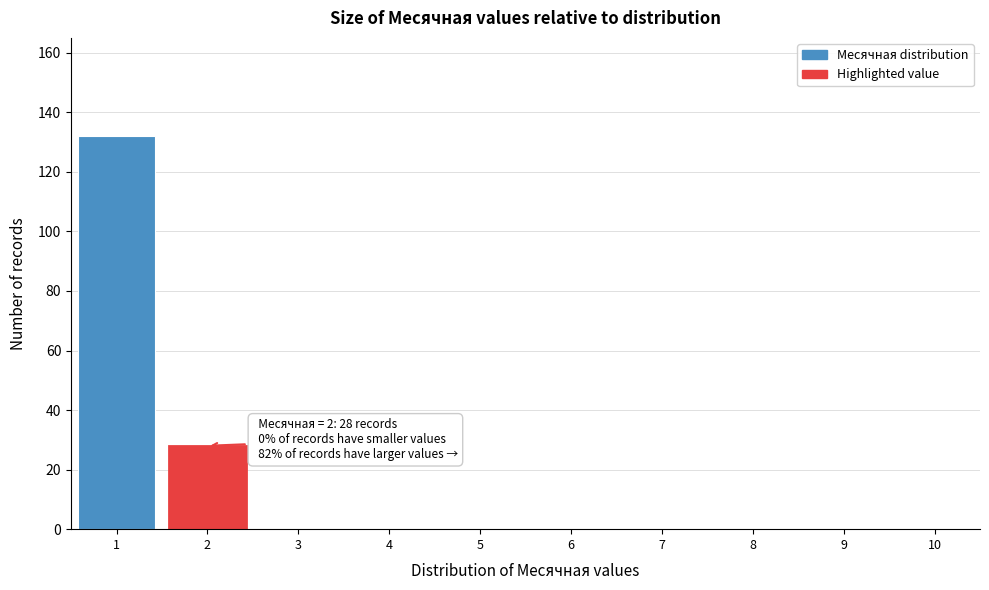

Which range on the x-axis has the tallest bar?

0.5 to 1.5